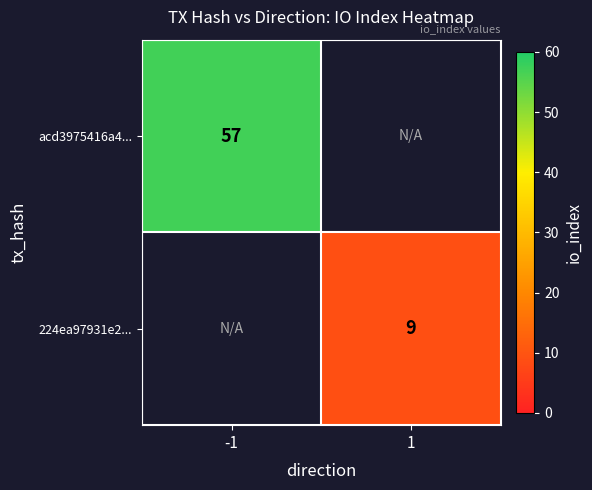

The value of 224ea97931e2... at 1 is 14. True or false?

False